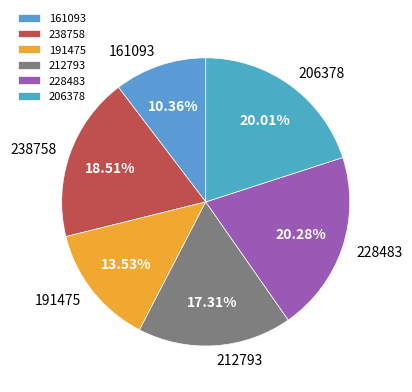

Does 206378 account for over 50% of the chart?

No